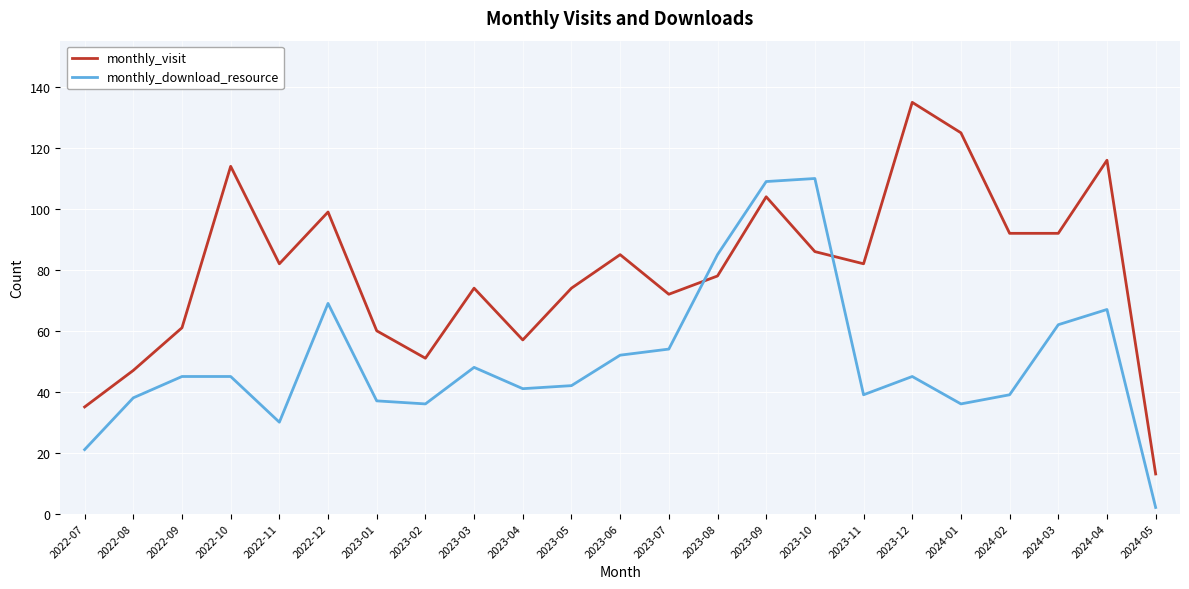

What position from the right is 2022-08?

22